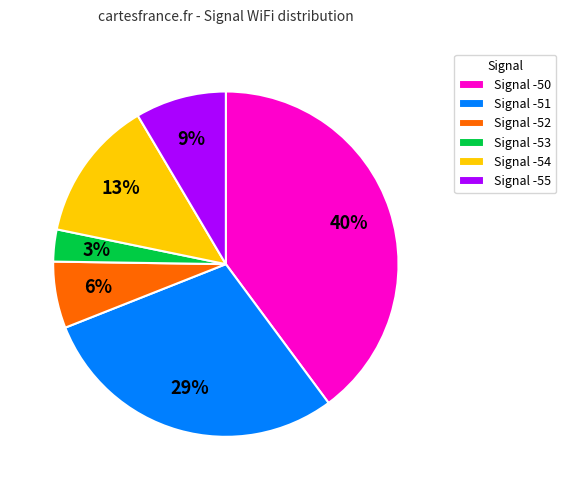

How many slices are in this pie chart?

6